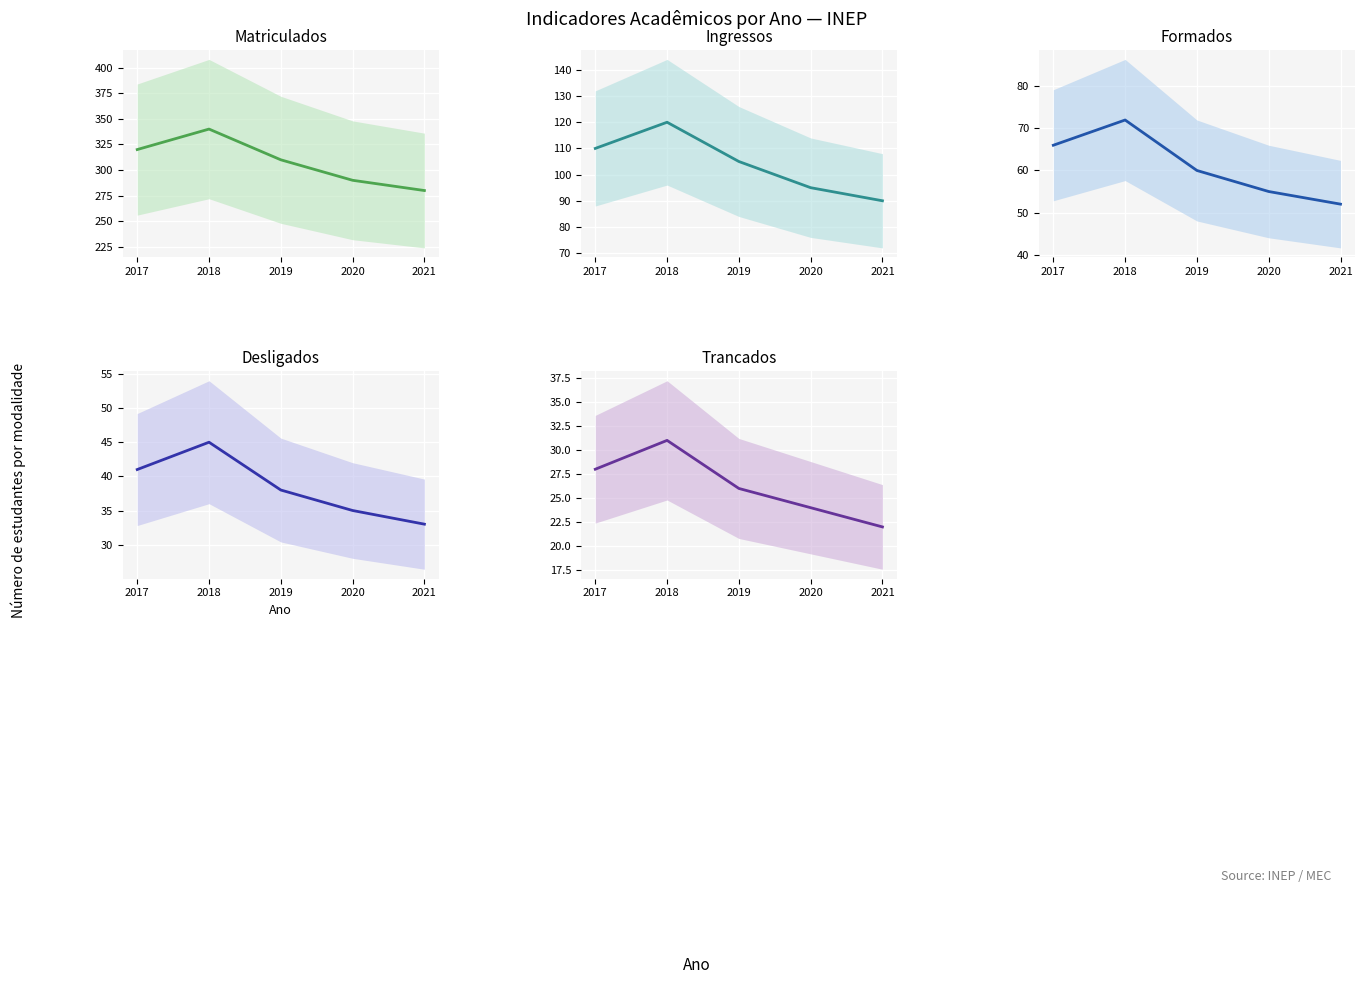

Where does the Formados series first go above 60?

2017